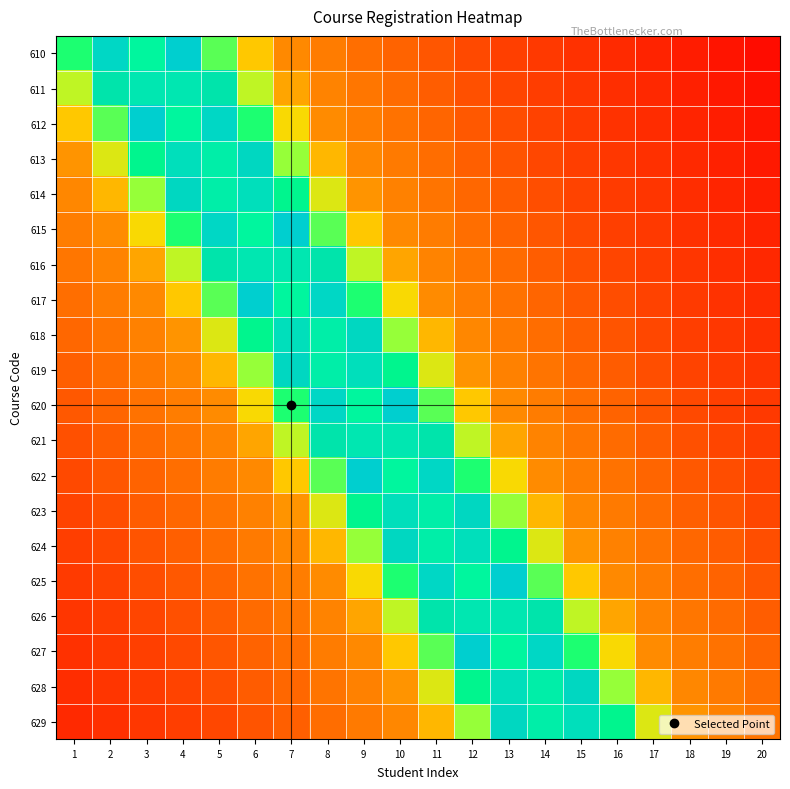

Reading left to right, what are all the values shown in this chart?

610: 1=0.7	2=0.9	3=1.0	4=0.9	5=0.7	6=0.5	7=0.4	8=0.4	9=0.3	10=0.3	11=0.3	12=0.3	13=0.2	14=0.2	15=0.2	16=0.2	17=0.1	18=0.1	19=0.1	20=0.1
611: 1=0.6	2=0.8	3=0.9	4=0.9	5=0.8	6=0.6	7=0.5	8=0.4	9=0.4	10=0.3	11=0.3	12=0.3	13=0.2	14=0.2	15=0.2	16=0.2	17=0.1	18=0.1	19=0.1	20=0.1
612: 1=0.5	2=0.7	3=0.9	4=1.0	5=0.9	6=0.7	7=0.6	8=0.4	9=0.4	10=0.3	11=0.3	12=0.3	13=0.3	14=0.2	15=0.2	16=0.2	17=0.2	18=0.1	19=0.1	20=0.1
613: 1=0.4	2=0.6	3=0.8	4=0.9	5=1.0	6=0.8	7=0.7	8=0.5	9=0.4	10=0.4	11=0.3	12=0.3	13=0.3	14=0.3	15=0.2	16=0.2	17=0.2	18=0.2	19=0.1	20=0.1
614: 1=0.4	2=0.5	3=0.7	4=0.8	5=1.0	6=0.9	7=0.8	8=0.6	9=0.4	10=0.4	11=0.4	12=0.3	13=0.3	14=0.3	15=0.2	16=0.2	17=0.2	18=0.2	19=0.1	20=0.1
615: 1=0.4	2=0.4	3=0.6	4=0.7	5=0.9	6=1.0	7=0.9	8=0.7	9=0.5	10=0.4	11=0.4	12=0.3	13=0.3	14=0.3	15=0.3	16=0.2	17=0.2	18=0.2	19=0.2	20=0.1
616: 1=0.4	2=0.4	3=0.5	4=0.6	5=0.8	6=0.9	7=0.9	8=0.8	9=0.6	10=0.5	11=0.4	12=0.4	13=0.3	14=0.3	15=0.3	16=0.2	17=0.2	18=0.2	19=0.2	20=0.1
617: 1=0.3	2=0.4	3=0.4	4=0.5	5=0.7	6=0.9	7=1.0	8=0.9	9=0.7	10=0.6	11=0.4	12=0.4	13=0.3	14=0.3	15=0.3	16=0.3	17=0.2	18=0.2	19=0.2	20=0.2
618: 1=0.3	2=0.4	3=0.4	4=0.4	5=0.6	6=0.8	7=0.9	8=1.0	9=0.8	10=0.7	11=0.5	12=0.4	13=0.4	14=0.3	15=0.3	16=0.3	17=0.3	18=0.2	19=0.2	20=0.2
619: 1=0.3	2=0.3	3=0.4	4=0.4	5=0.5	6=0.7	7=0.8	8=1.0	9=0.9	10=0.8	11=0.6	12=0.4	13=0.4	14=0.4	15=0.3	16=0.3	17=0.3	18=0.2	19=0.2	20=0.2
620: 1=0.3	2=0.3	3=0.3	4=0.4	5=0.4	6=0.6	7=0.7	8=0.9	9=1.0	10=0.9	11=0.7	12=0.5	13=0.4	14=0.4	15=0.3	16=0.3	17=0.3	18=0.3	19=0.2	20=0.2
621: 1=0.3	2=0.3	3=0.3	4=0.4	5=0.4	6=0.5	7=0.6	8=0.8	9=0.9	10=0.9	11=0.8	12=0.6	13=0.5	14=0.4	15=0.4	16=0.3	17=0.3	18=0.3	19=0.3	20=0.2
622: 1=0.3	2=0.3	3=0.3	4=0.3	5=0.4	6=0.4	7=0.5	8=0.7	9=0.9	10=1.0	11=0.9	12=0.7	13=0.6	14=0.4	15=0.4	16=0.3	17=0.3	18=0.3	19=0.3	20=0.2
623: 1=0.2	2=0.3	3=0.3	4=0.3	5=0.4	6=0.4	7=0.4	8=0.6	9=0.8	10=0.9	11=1.0	12=0.8	13=0.7	14=0.5	15=0.4	16=0.4	17=0.3	18=0.3	19=0.3	20=0.3
624: 1=0.2	2=0.3	3=0.3	4=0.3	5=0.3	6=0.4	7=0.4	8=0.5	9=0.7	10=0.8	11=1.0	12=0.9	13=0.8	14=0.6	15=0.4	16=0.4	17=0.4	18=0.3	19=0.3	20=0.3
625: 1=0.2	2=0.2	3=0.3	4=0.3	5=0.3	6=0.3	7=0.4	8=0.4	9=0.6	10=0.7	11=0.9	12=1.0	13=0.9	14=0.7	15=0.5	16=0.4	17=0.4	18=0.3	19=0.3	20=0.3
626: 1=0.2	2=0.2	3=0.3	4=0.3	5=0.3	6=0.3	7=0.4	8=0.4	9=0.5	10=0.6	11=0.8	12=0.9	13=0.9	14=0.8	15=0.6	16=0.5	17=0.4	18=0.4	19=0.3	20=0.3
627: 1=0.2	2=0.2	3=0.2	4=0.3	5=0.3	6=0.3	7=0.3	8=0.4	9=0.4	10=0.5	11=0.7	12=0.9	13=1.0	14=0.9	15=0.7	16=0.6	17=0.4	18=0.4	19=0.3	20=0.3
628: 1=0.2	2=0.2	3=0.2	4=0.2	5=0.3	6=0.3	7=0.3	8=0.4	9=0.4	10=0.4	11=0.6	12=0.8	13=0.9	14=1.0	15=0.8	16=0.7	17=0.5	18=0.4	19=0.4	20=0.3
629: 1=0.2	2=0.2	3=0.2	4=0.2	5=0.3	6=0.3	7=0.3	8=0.3	9=0.4	10=0.4	11=0.5	12=0.7	13=0.8	14=1.0	15=0.9	16=0.8	17=0.6	18=0.4	19=0.4	20=0.4